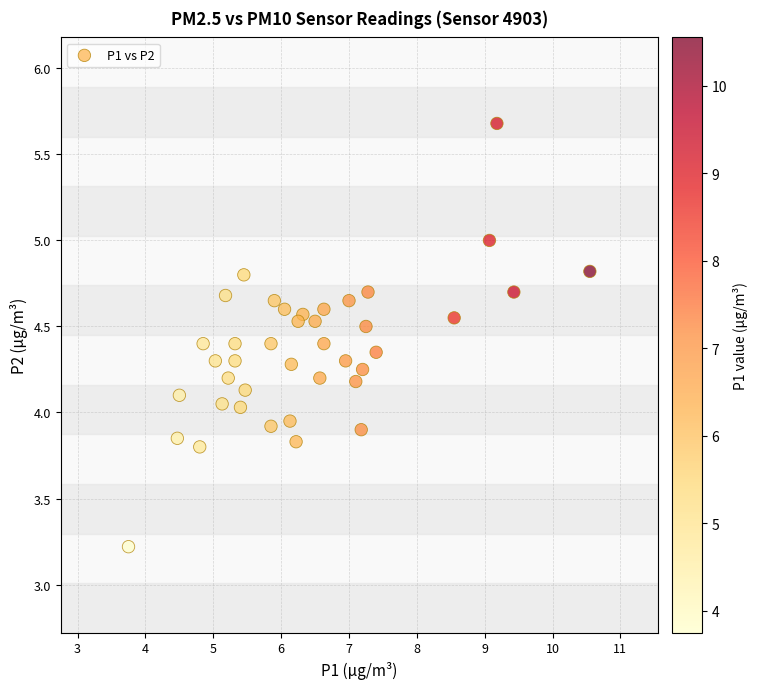

What is the range of X values (max minus min)?

6.8